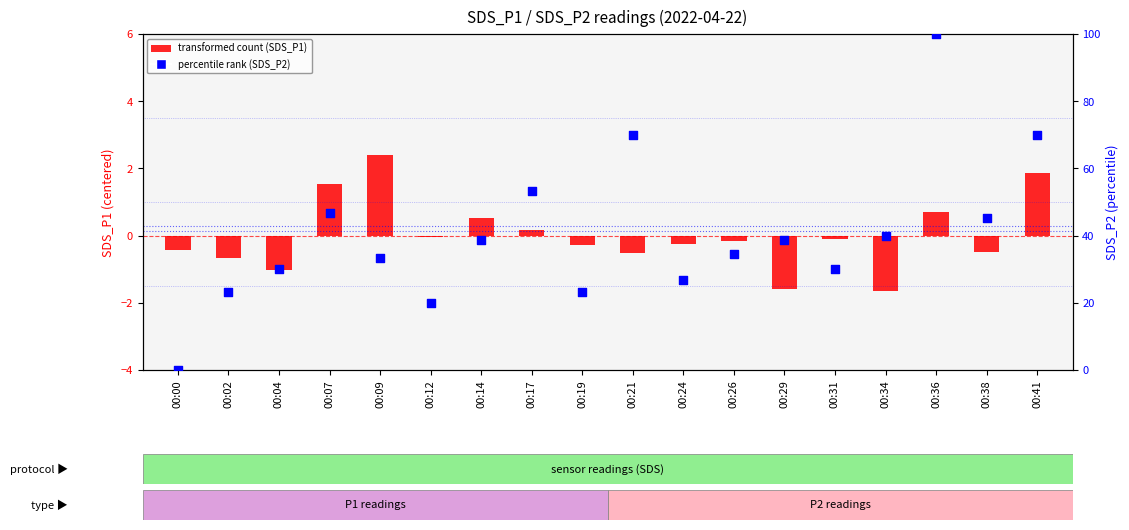

Is the value of percentile rank (SDS_P2) at 00:19 greater than the value of transformed count (SDS_P1) at 00:31?

Yes